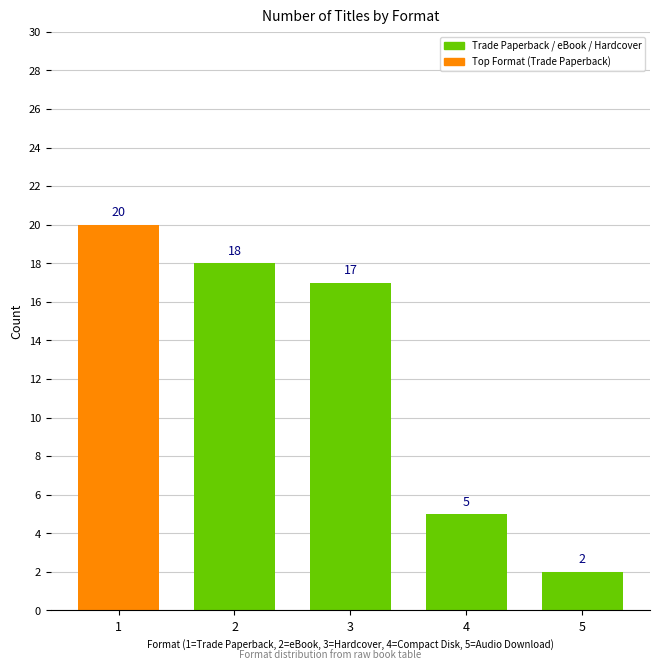

Is it true that the value at 4 is 2?

False